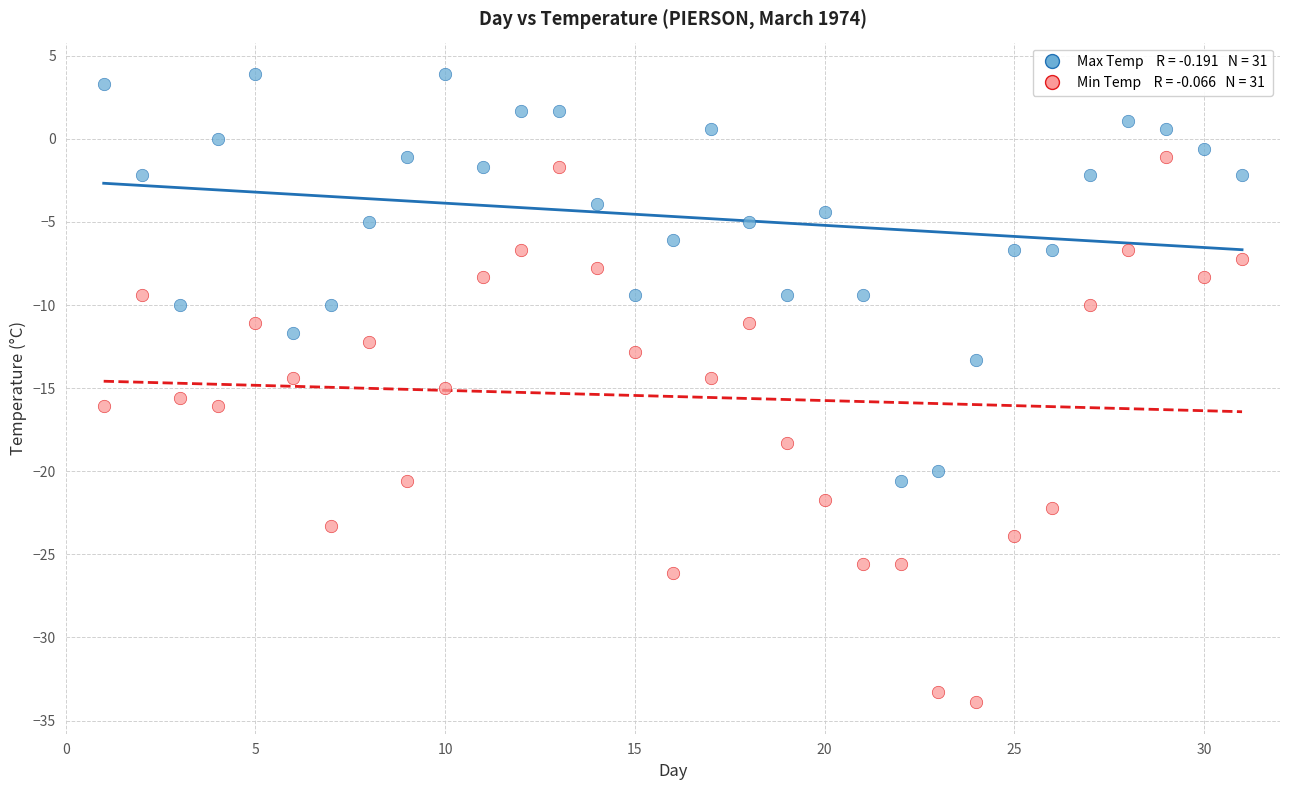

Across all data points, what is the range of X values (max minus min)?

30.0